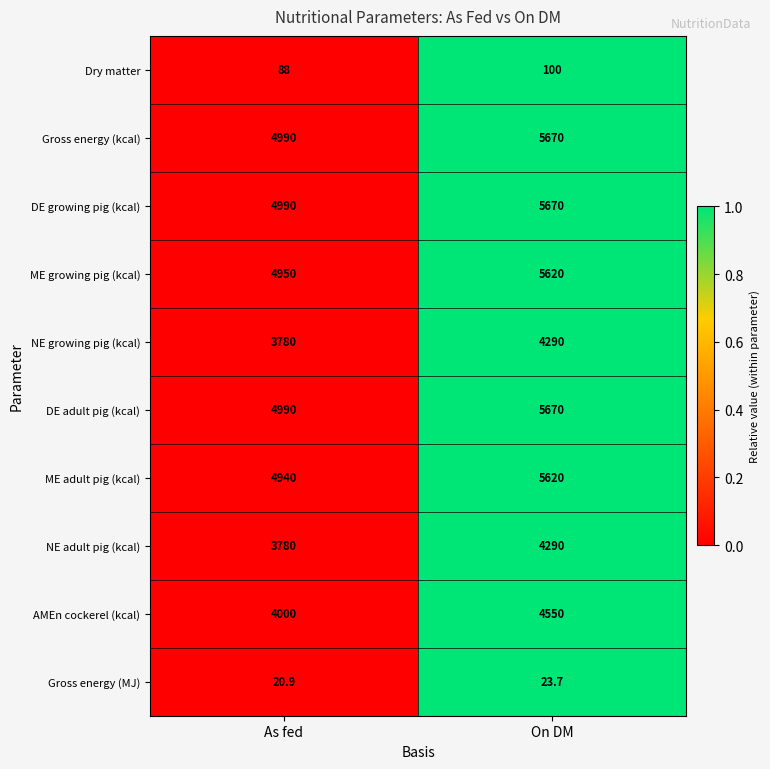

What is the difference between the highest and lowest values at As fed?

4969.1